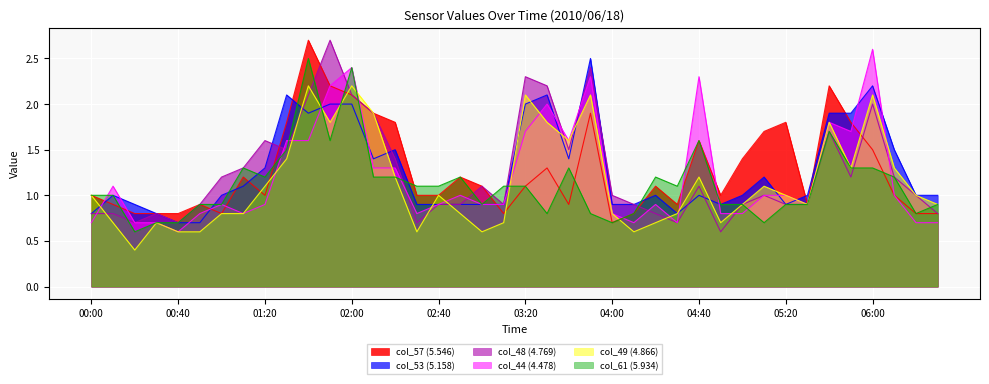

At which label does col_57 (5.546) first exceed 1?

01:10